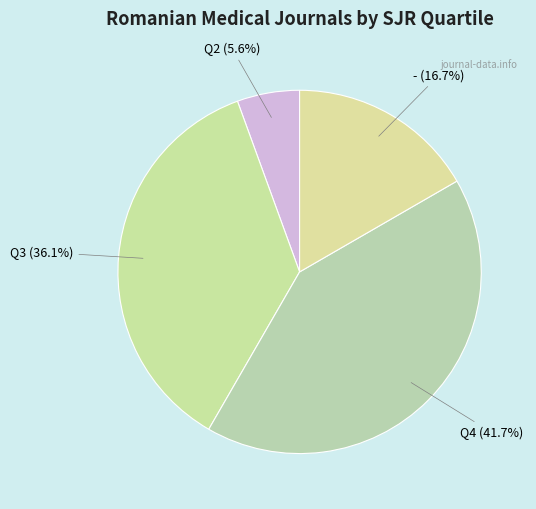

What is the ratio of the value at Q4 to the value at -?

2.5